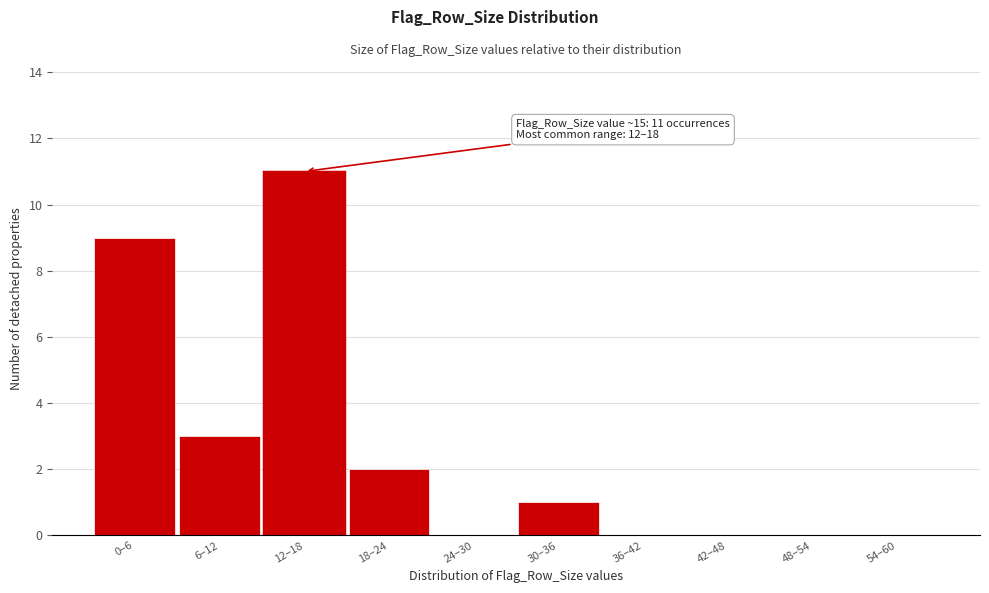

Reading left to right, extract all data points from this chart.

0–6=9	6–12=3	12–18=11	18–24=2	24–30=0	30–36=1	36–42=0	42–48=0	48–54=0	54–60=0